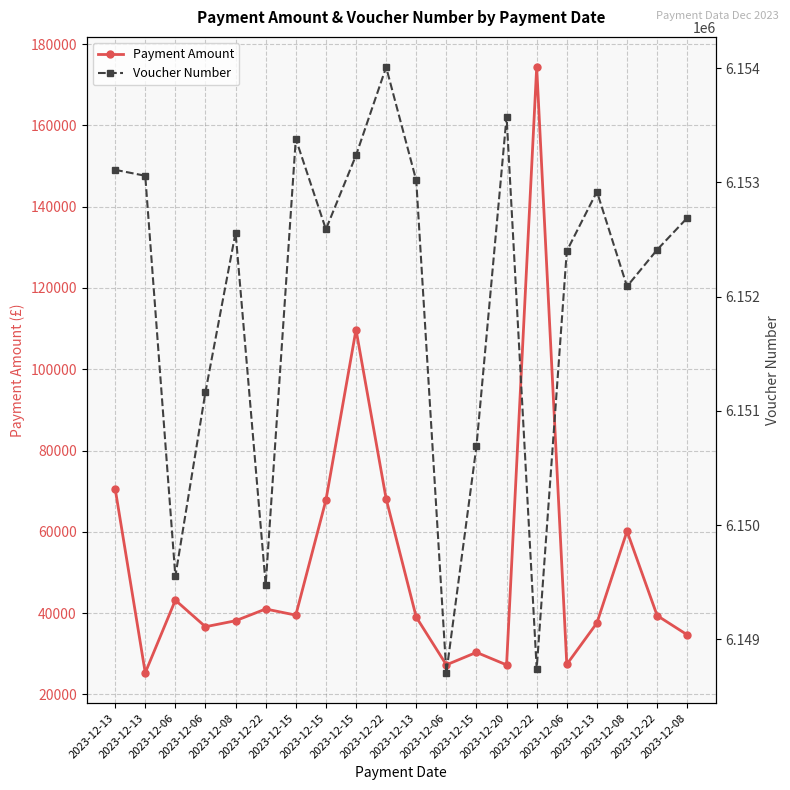

At which category does Payment Amount reach its first local valley?

2023-12-13